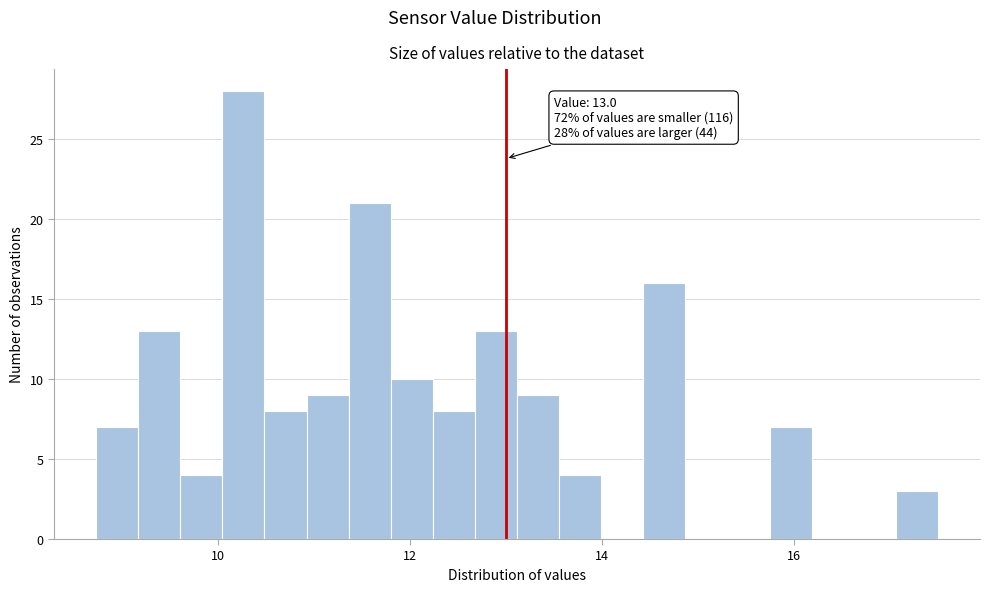

Read against the x-axis, roughly where is the centre of the tallest bar?

10.2